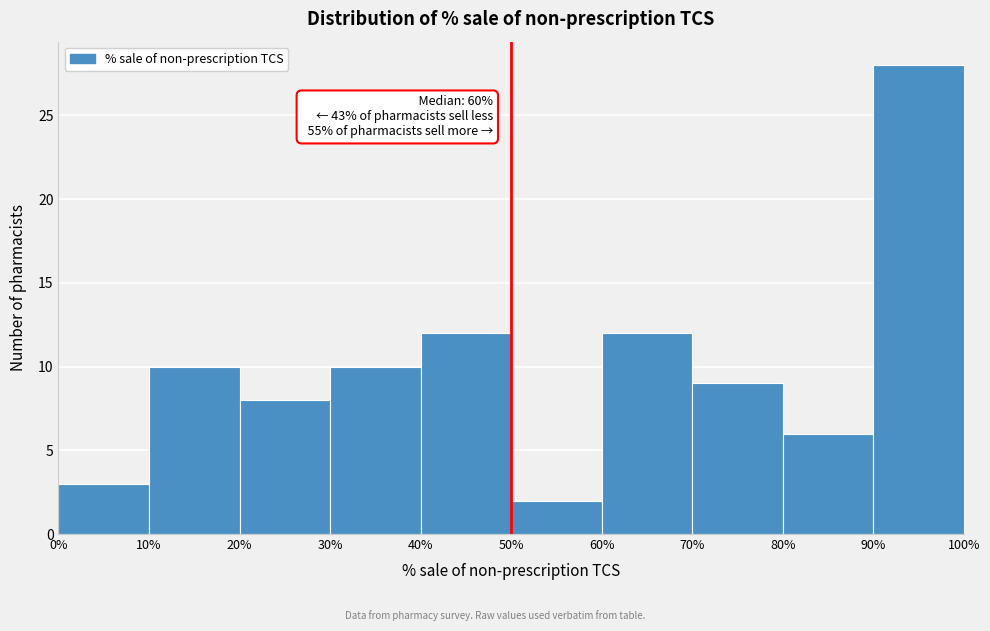

Which range on the x-axis has the tallest bar?

90% to 100%